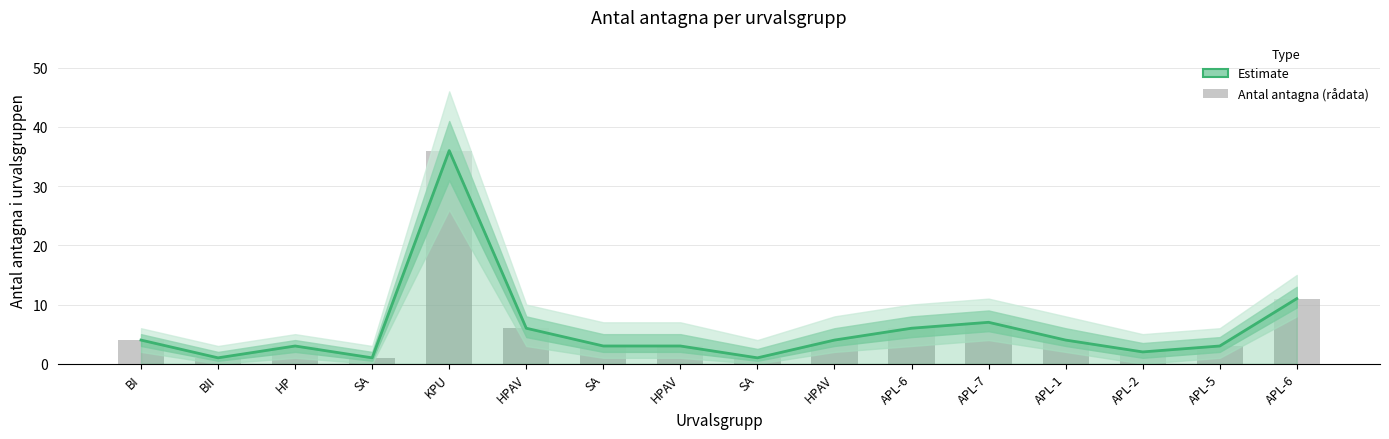

List the labels in order of value, smallest first.

BII, SA, SA, APL-2, HP, SA, HPAV, APL-5, BI, HPAV, APL-1, HPAV, APL-6, APL-7, APL-6, KPU